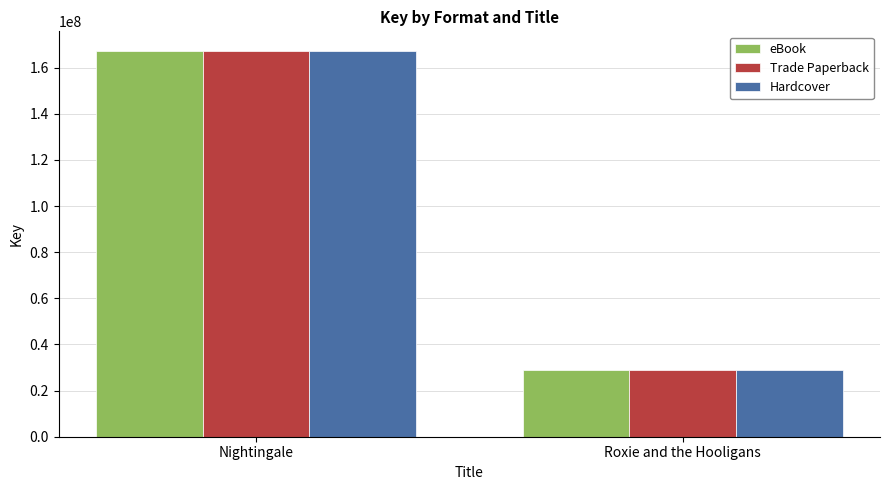

What is the difference between the maximum and minimum values in the Hardcover series?

138521403